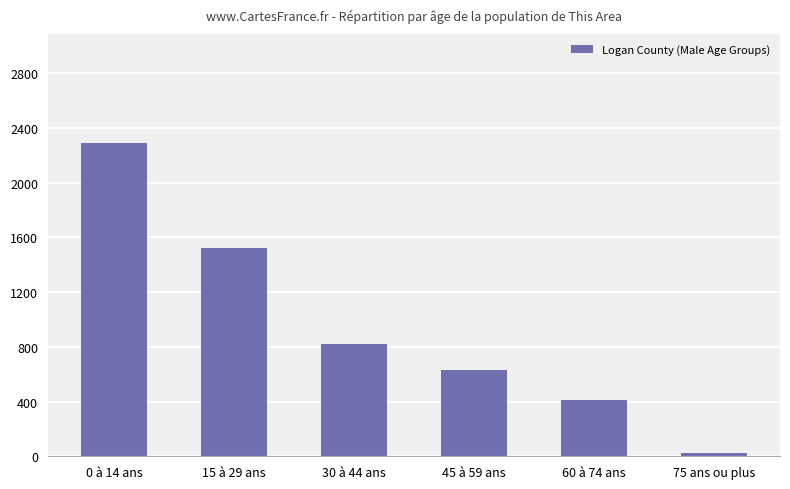

What is the change in value from 15 à 29 ans to 75 ans ou plus?

-1498